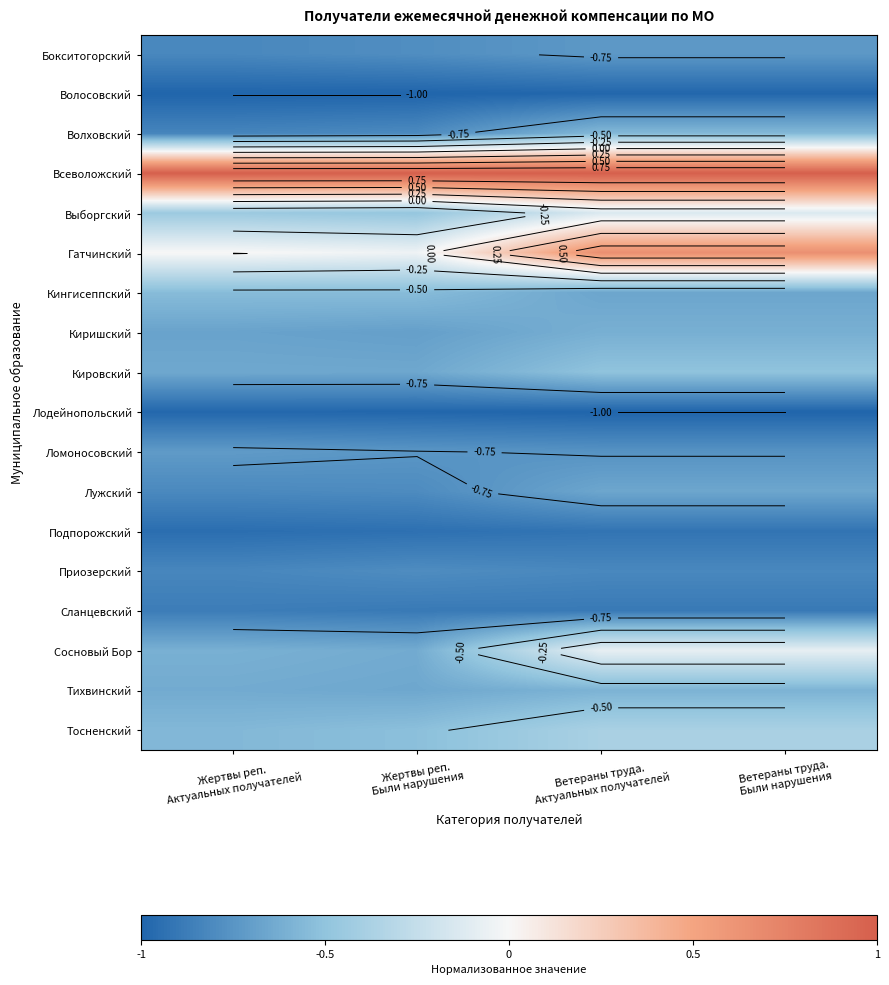

Is it true that Волховский equals -0.8 at Жертвы реп. Были нарушения?

True